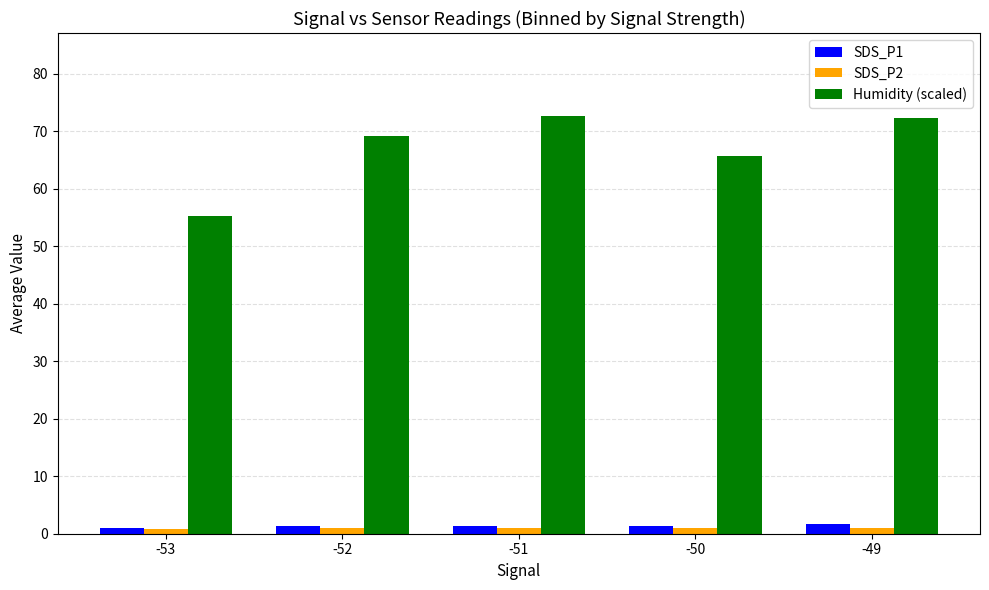

Which series has the widest spread of values?

Humidity (scaled)